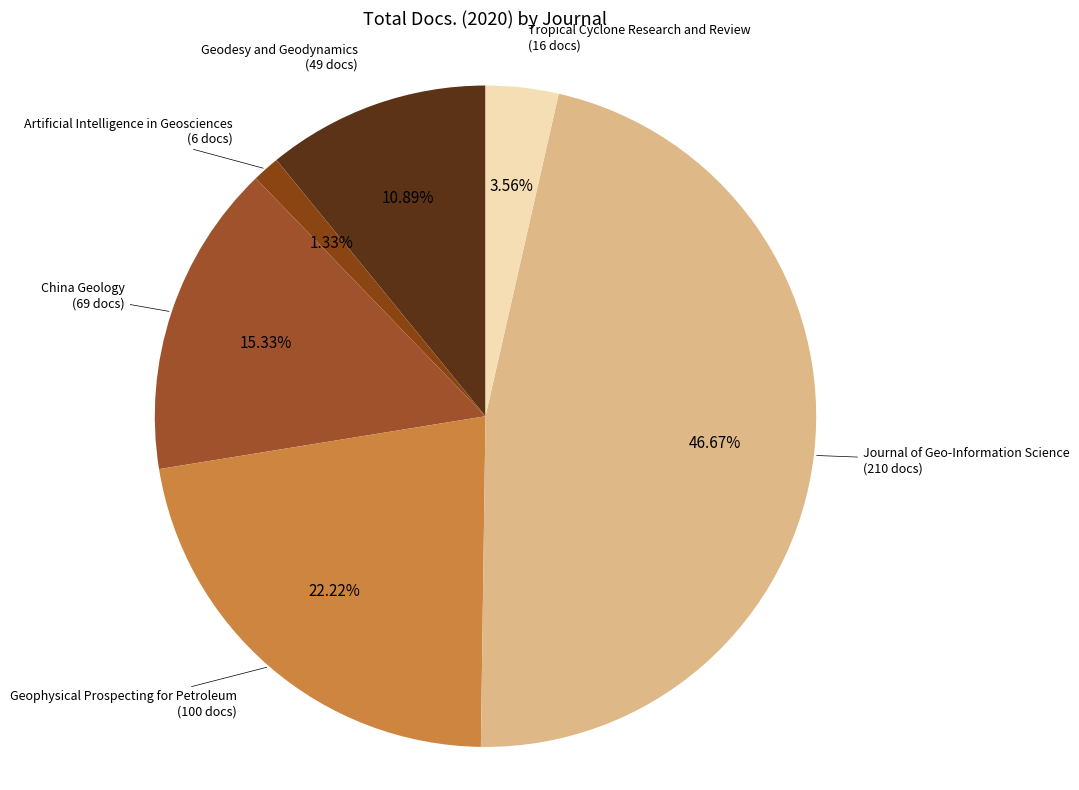

What is the largest slice in the pie chart?

Journal of Geo-Information Science